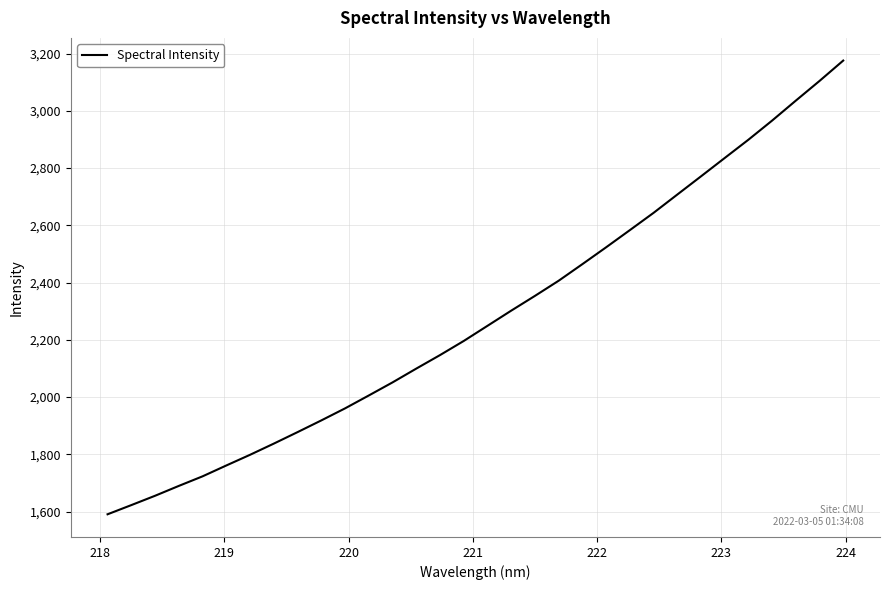

What is the greatest value displayed?

3175.3